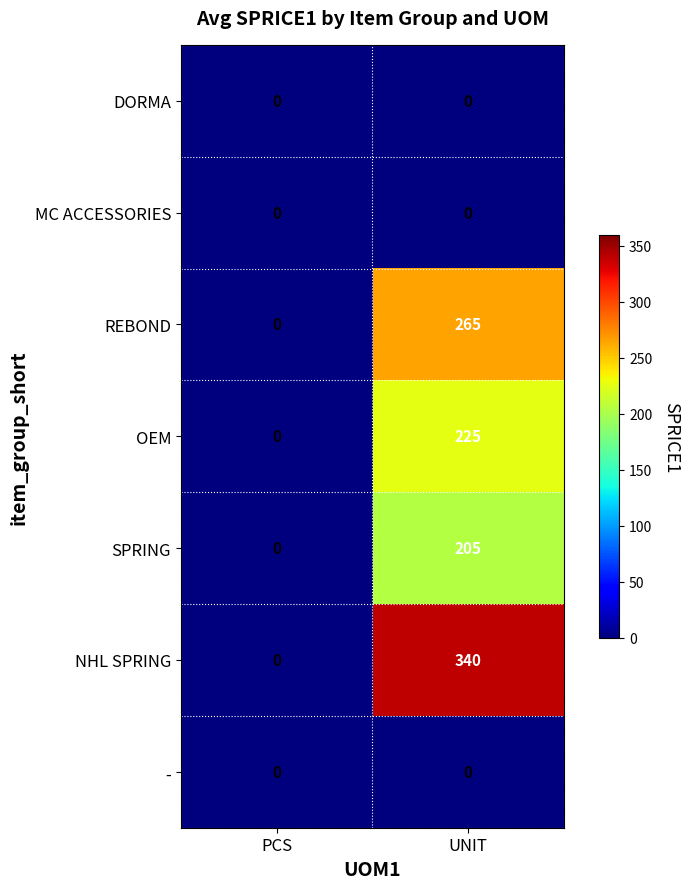

What is the difference between the SPRING values at UNIT and PCS?

205